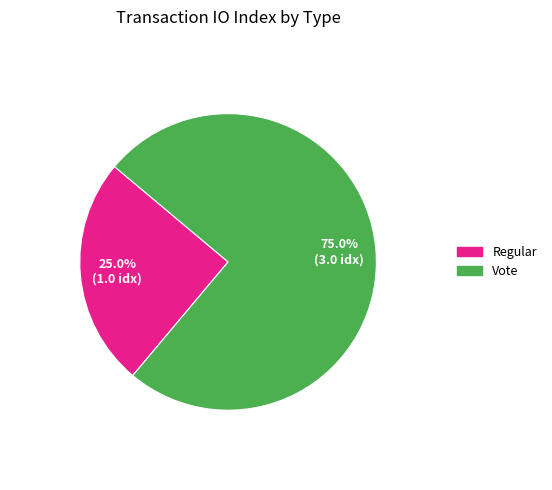

Rank the categories by value from lowest to highest.

Regular, Vote